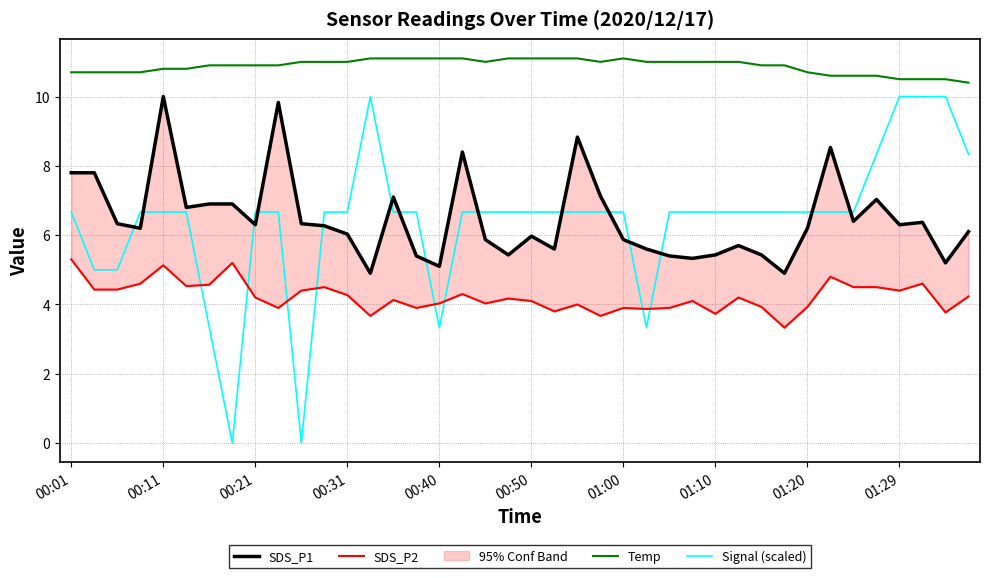

Is it true that Signal (scaled) equals 3.6 at 00:31?

False